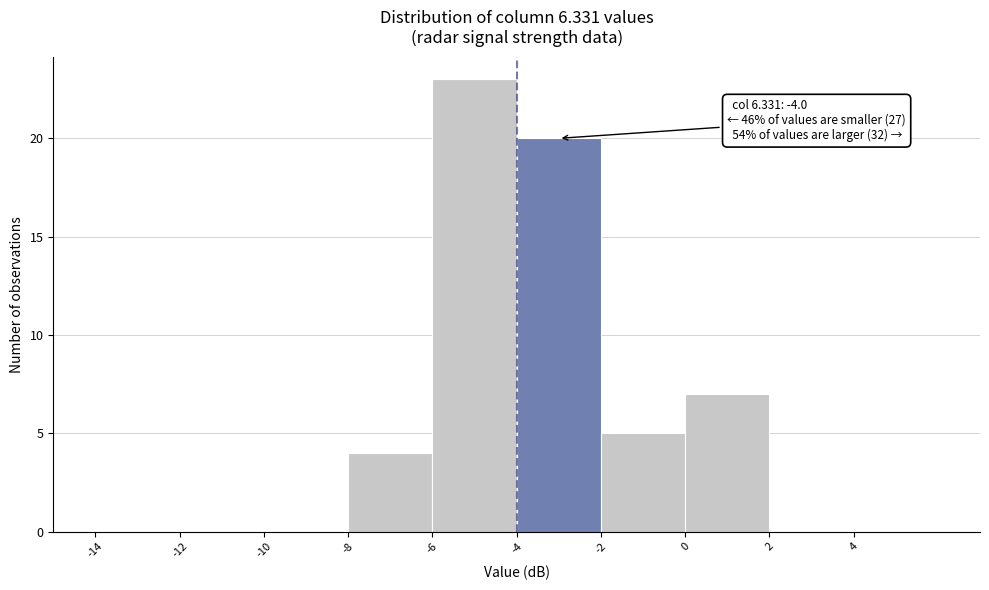

Over which range of the x-axis is the bar tallest?

-6 to -4